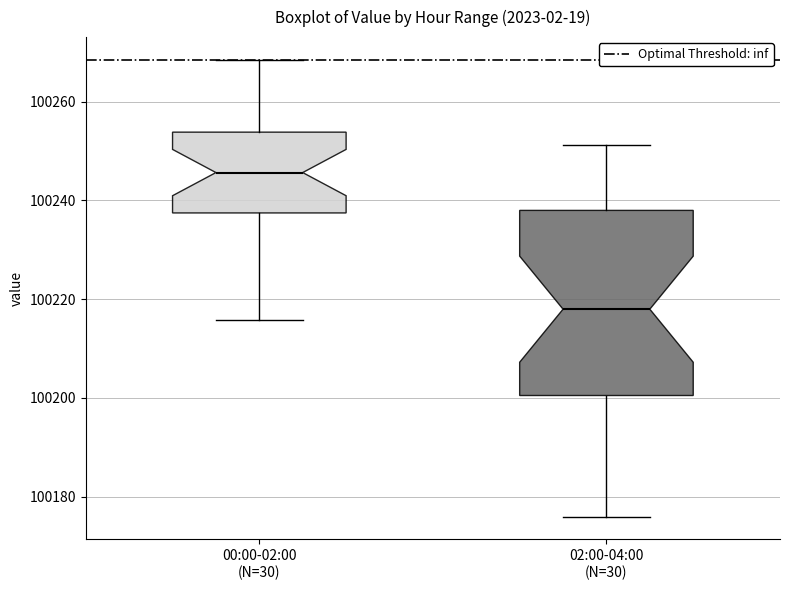

Where does the lower whisker of the box for 02:00-04:00 (N=30) end on the y-axis? The values are not printed on the chart, so give them approximately, as read against the axis.

100176